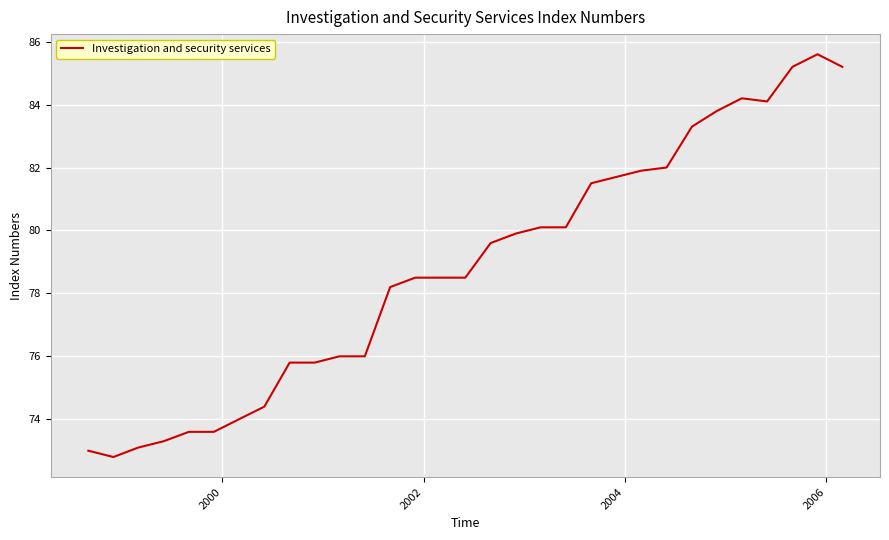

Count the number of categories in the chart.

31